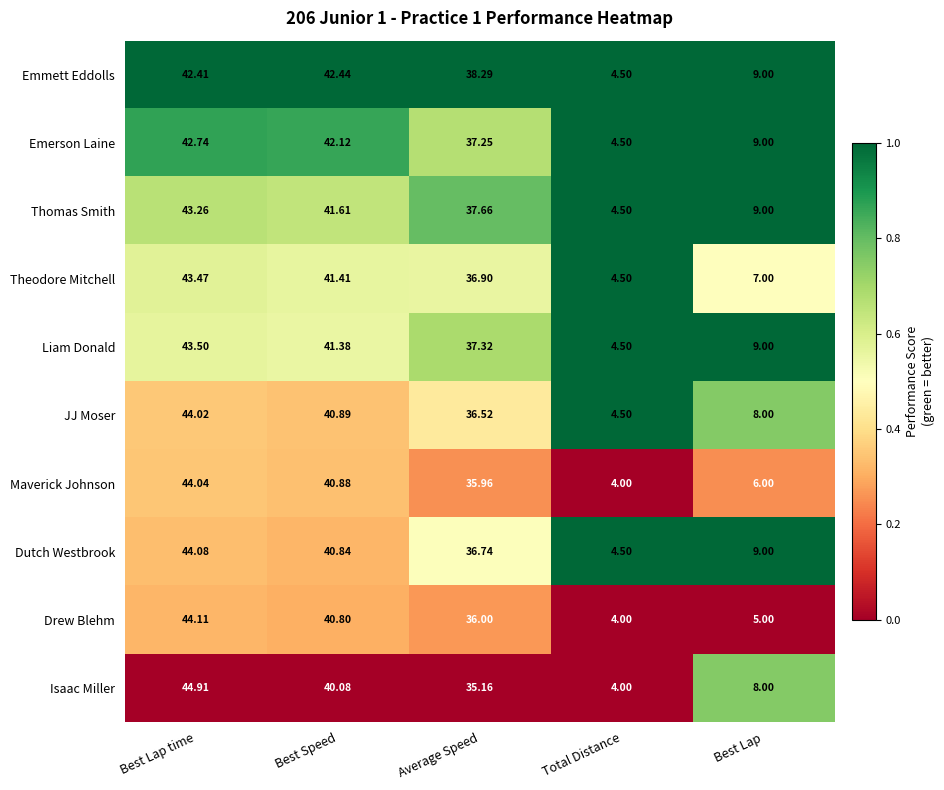

At which category is the sum across all series the highest?

Best Lap time